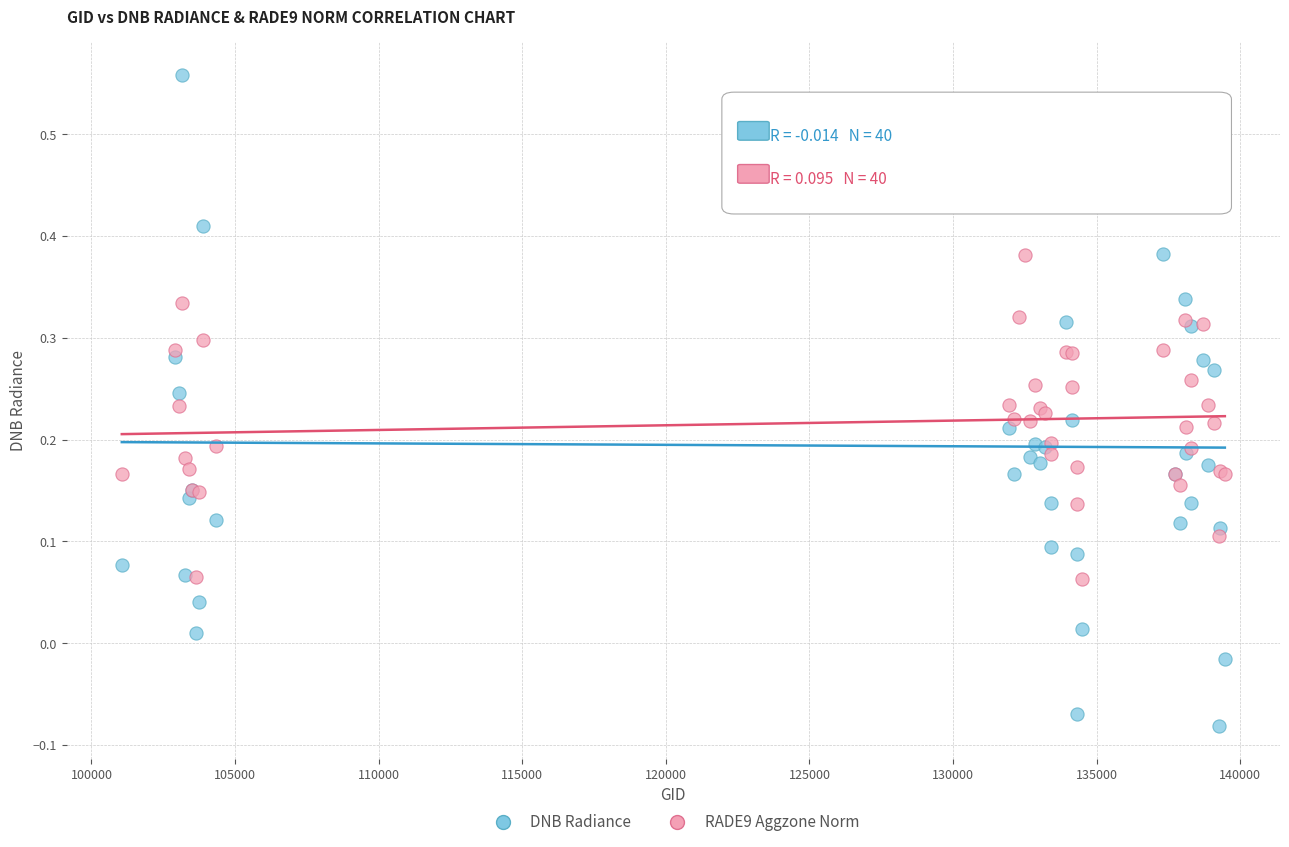

Which series contains the lowest Y value?

DNB Radiance